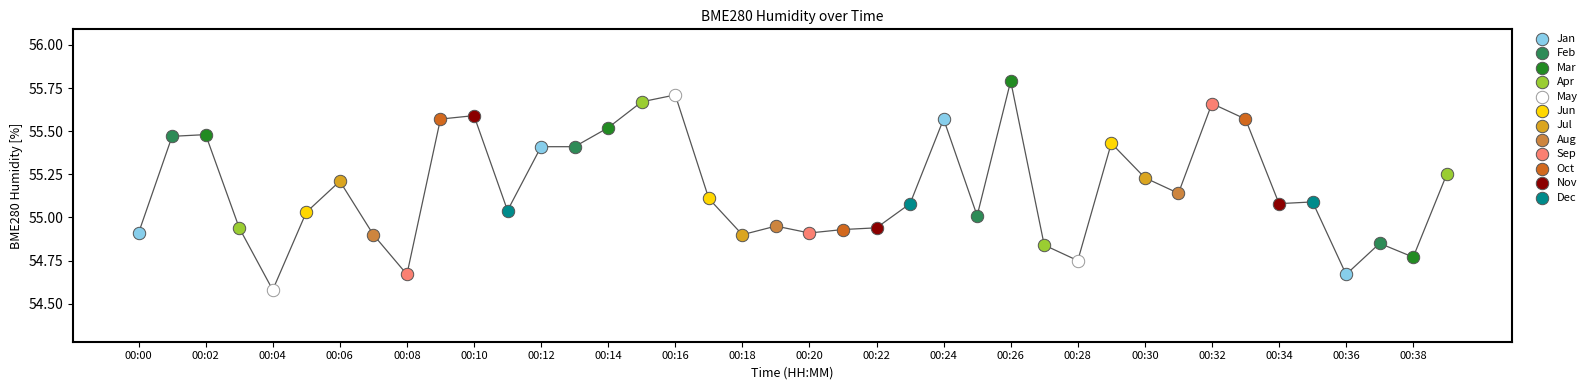

What is the change in value from 00:01 to 00:32?

+0.2